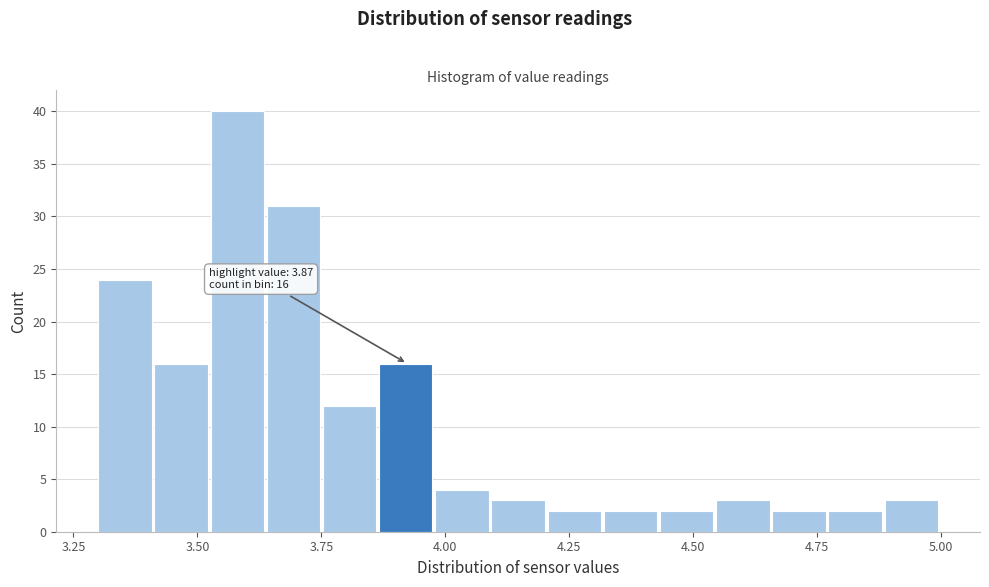

Around what value on the x-axis is the tallest bar? Give the approximate position of its centre, as read against the axis.

3.60